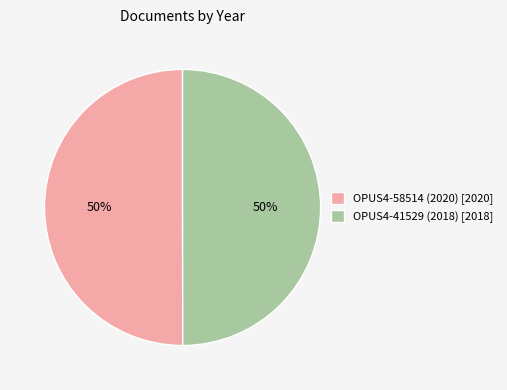

How many slices are in this pie chart?

2